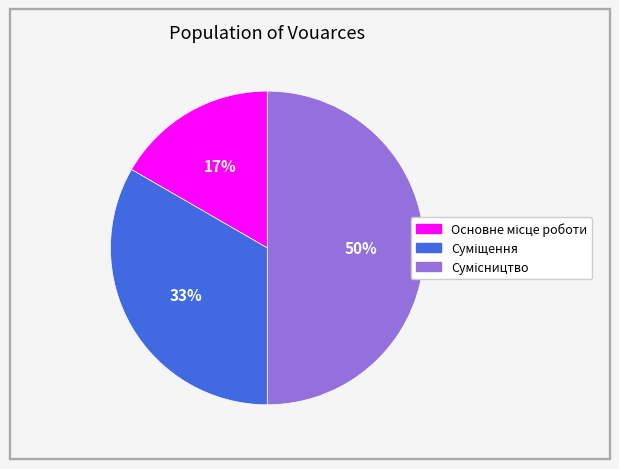

Count the number of slices in the pie.

3